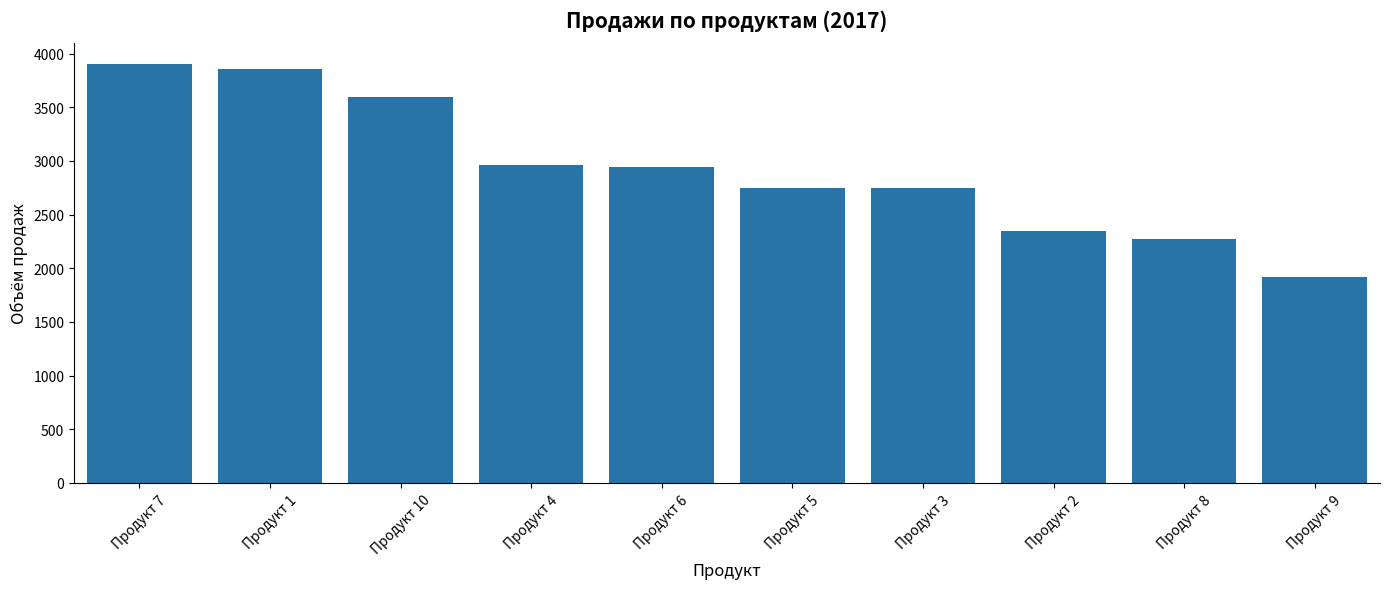

The chart shows a value of 2751 at Продукт 5. True or false?

True